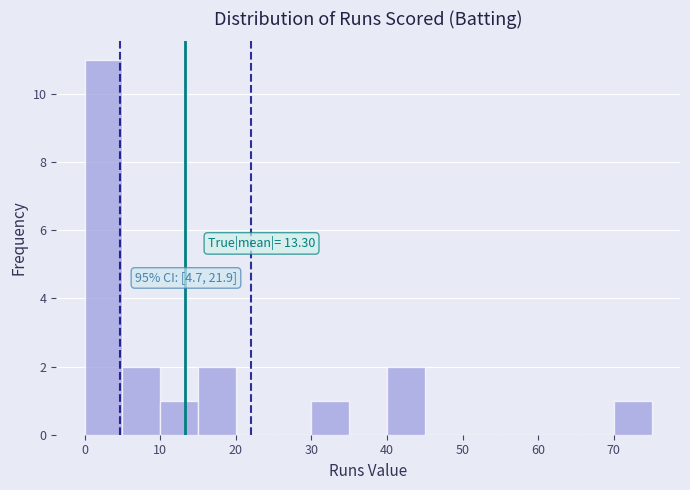

Over which range of the x-axis is the bar tallest?

0 to 5